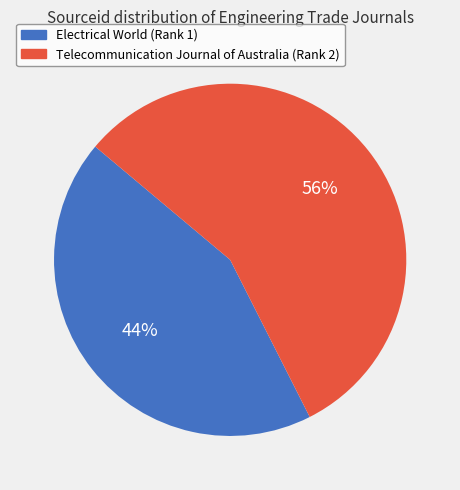

Is the sum of Telecommunication Journal of Australia (Rank 2) and Electrical World (Rank 1) greater than half?

Yes